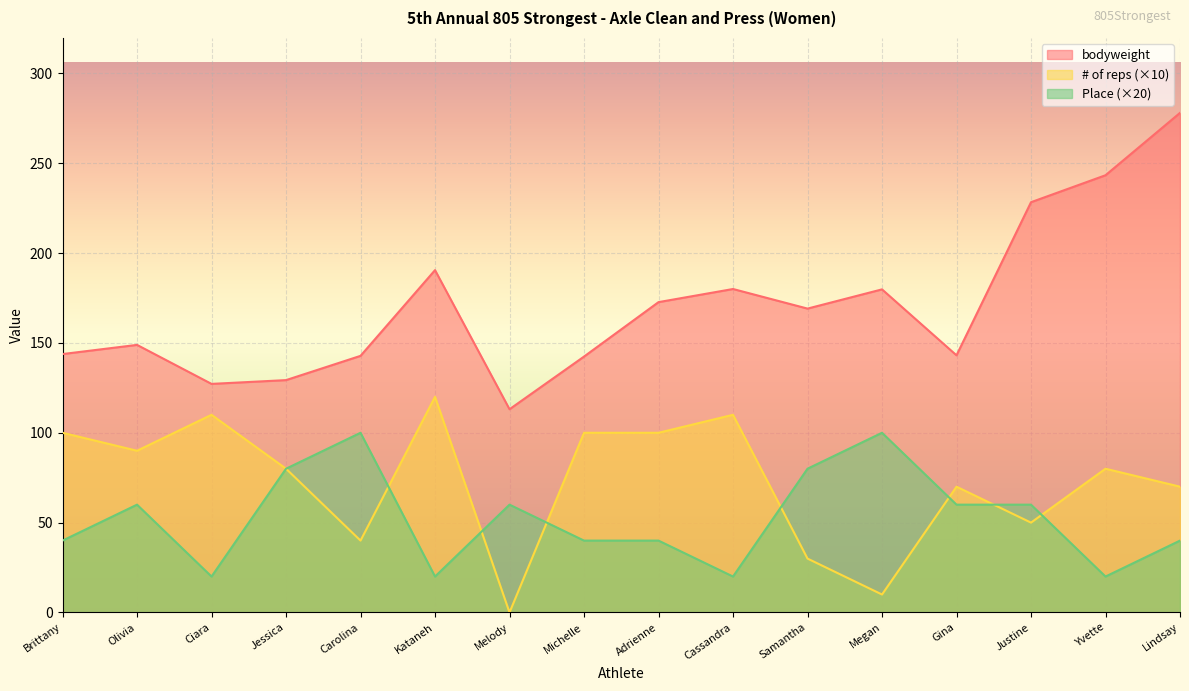

What is the value of the Place point at the 7th from the left?

60.0